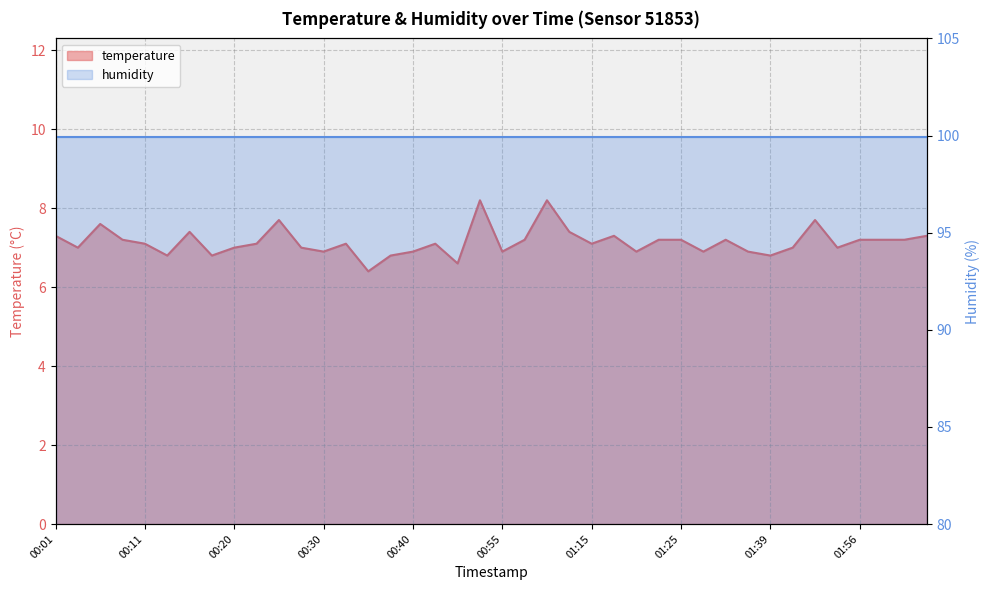

The value at 00:46 is 9.8. True or false?

False